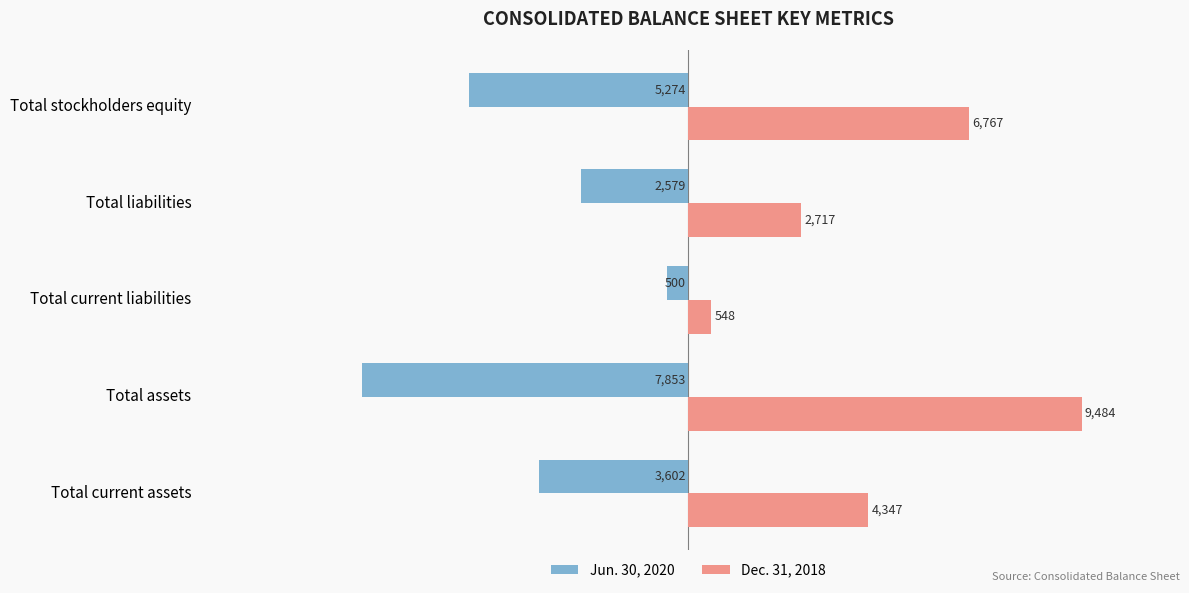

What are all the series names shown in the legend?

Jun. 30, 2020, Dec. 31, 2018